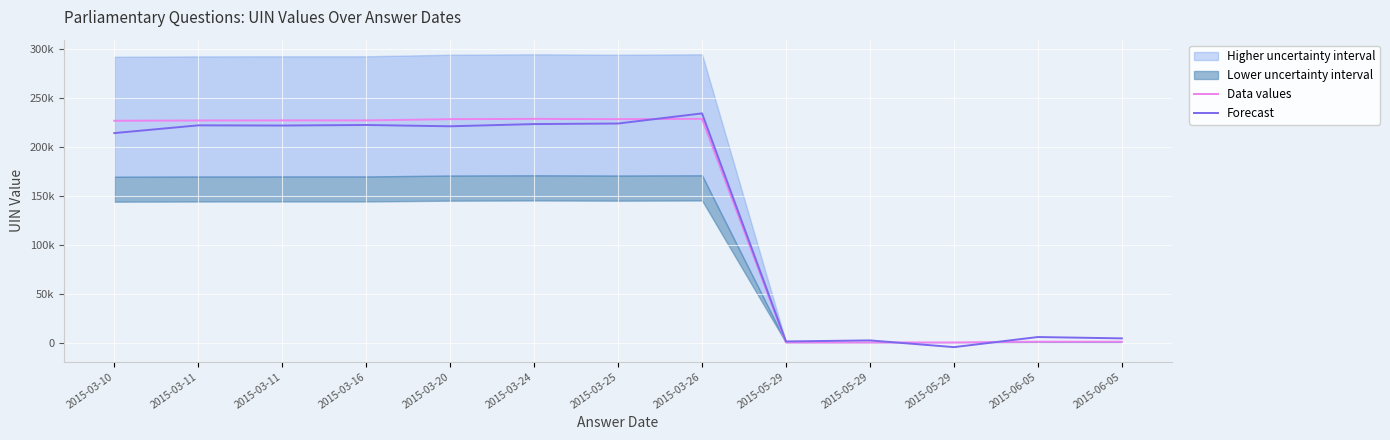

Which series has the largest range (max minus min)?

Forecast